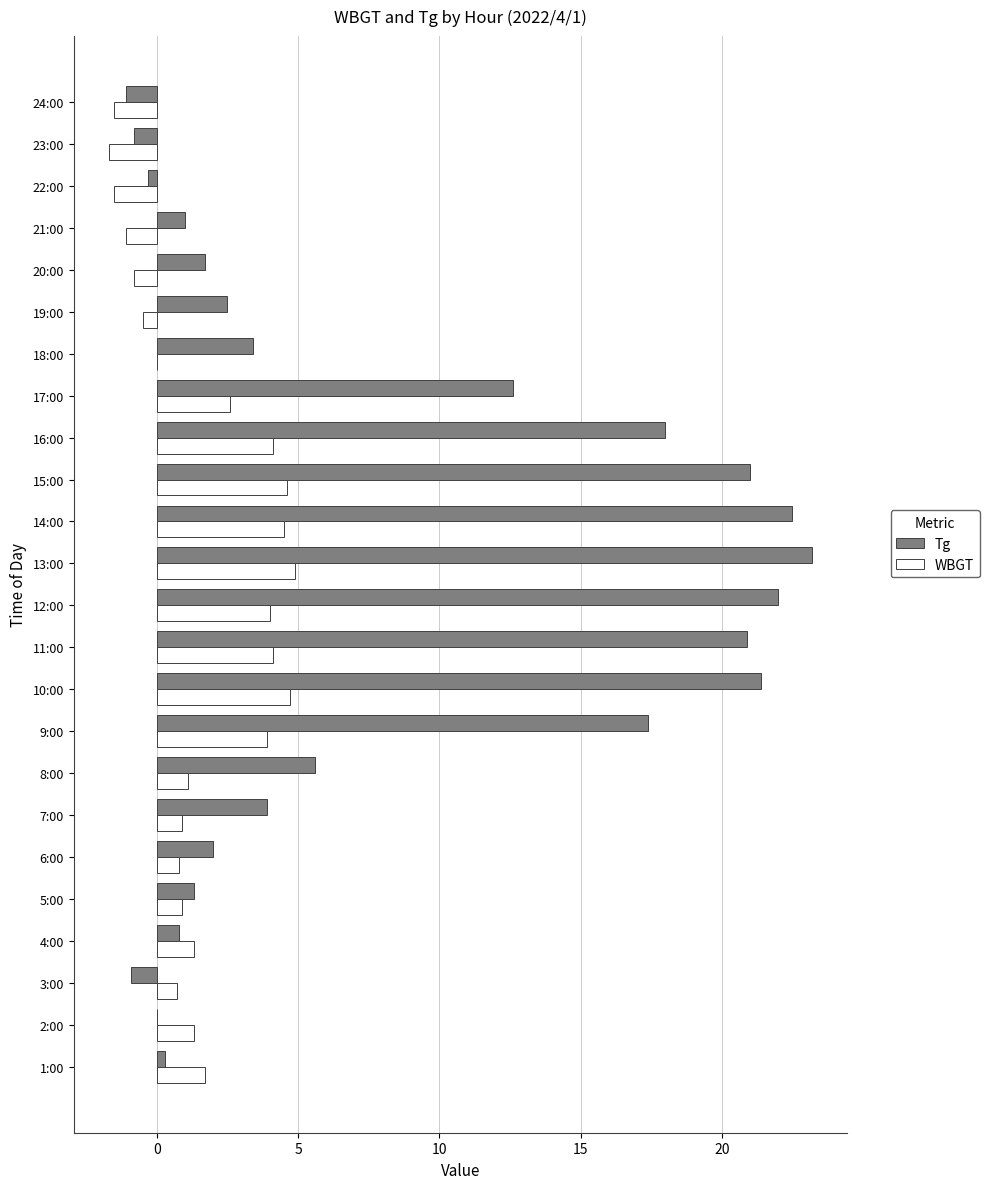

Is it true that Tg equals 0.0 at 2:00?

True